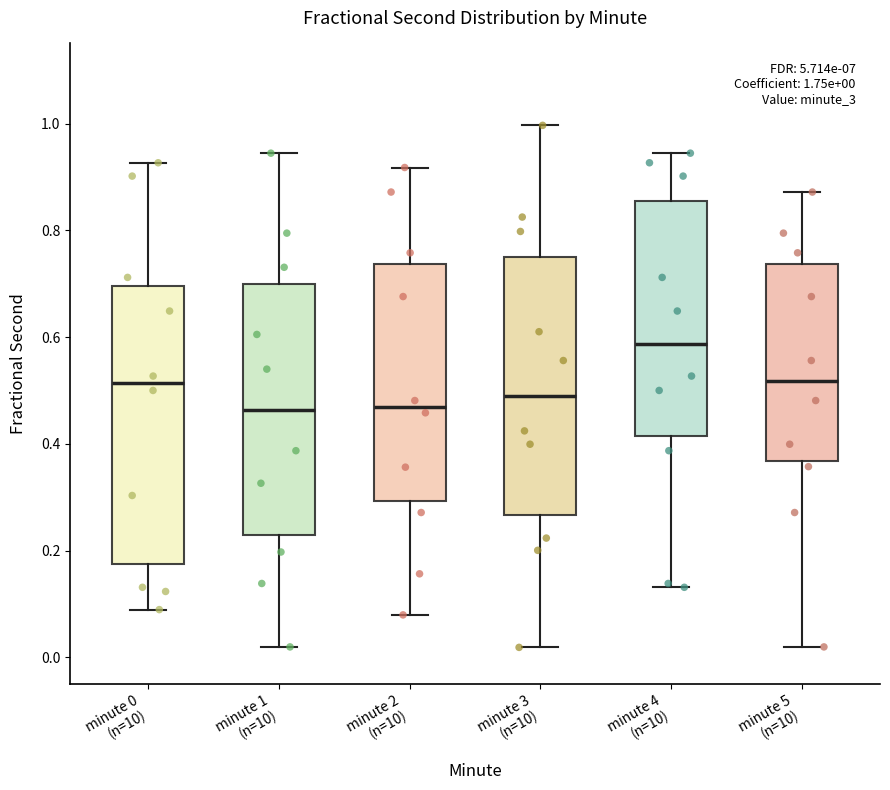

Comparing the boxes themselves (not the whiskers), which one is the tallest?

minute 0 (n=10)